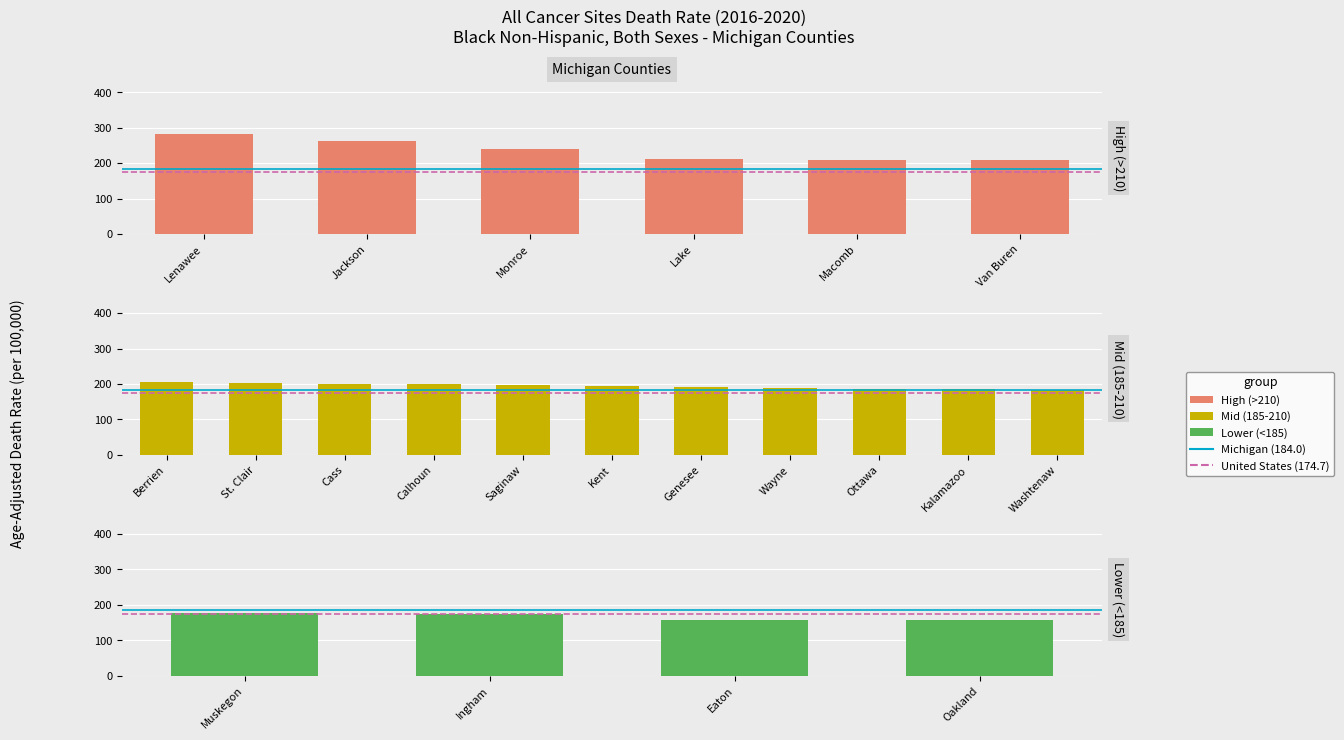

What is the average value?

200.8